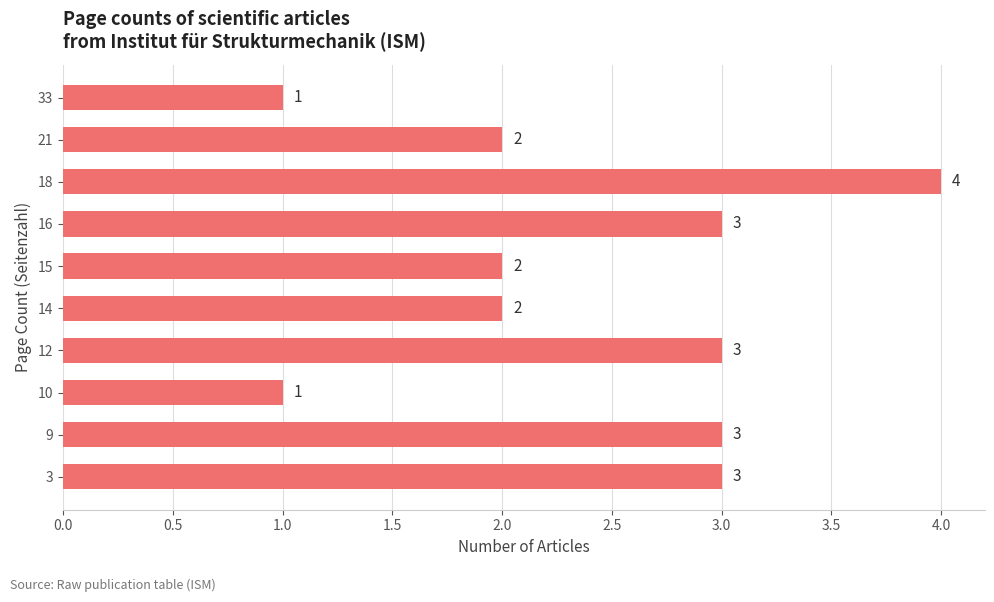

What value does the data have at 3?

3